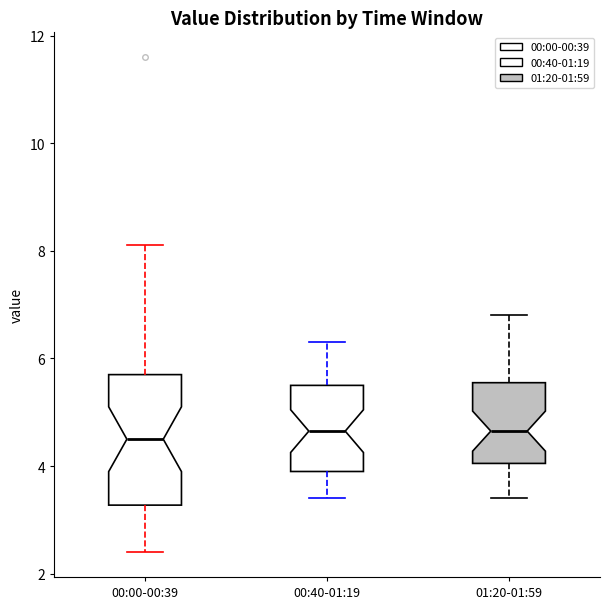

Reading left to right, read every box against the y-axis: the position of its median line, the range the box covers, and the ends of its whiskers. The values are not printed on the chart, so give them approximately, as read against the axis.

00:00-00:39: median 4.6, box 3.2 to 5.8, whiskers 2.4 to 8.2
00:40-01:19: median 4.6, box 4.0 to 5.6, whiskers 3.4 to 6.4
01:20-01:59: median 4.6, box 4.0 to 5.6, whiskers 3.4 to 6.8